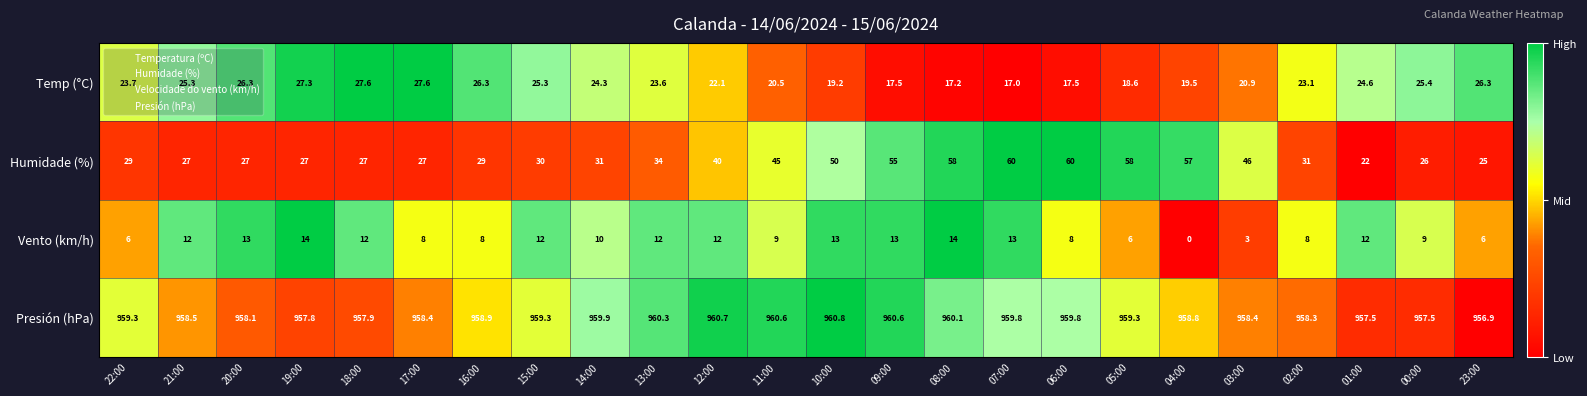

How many distinct data groups are displayed?

4